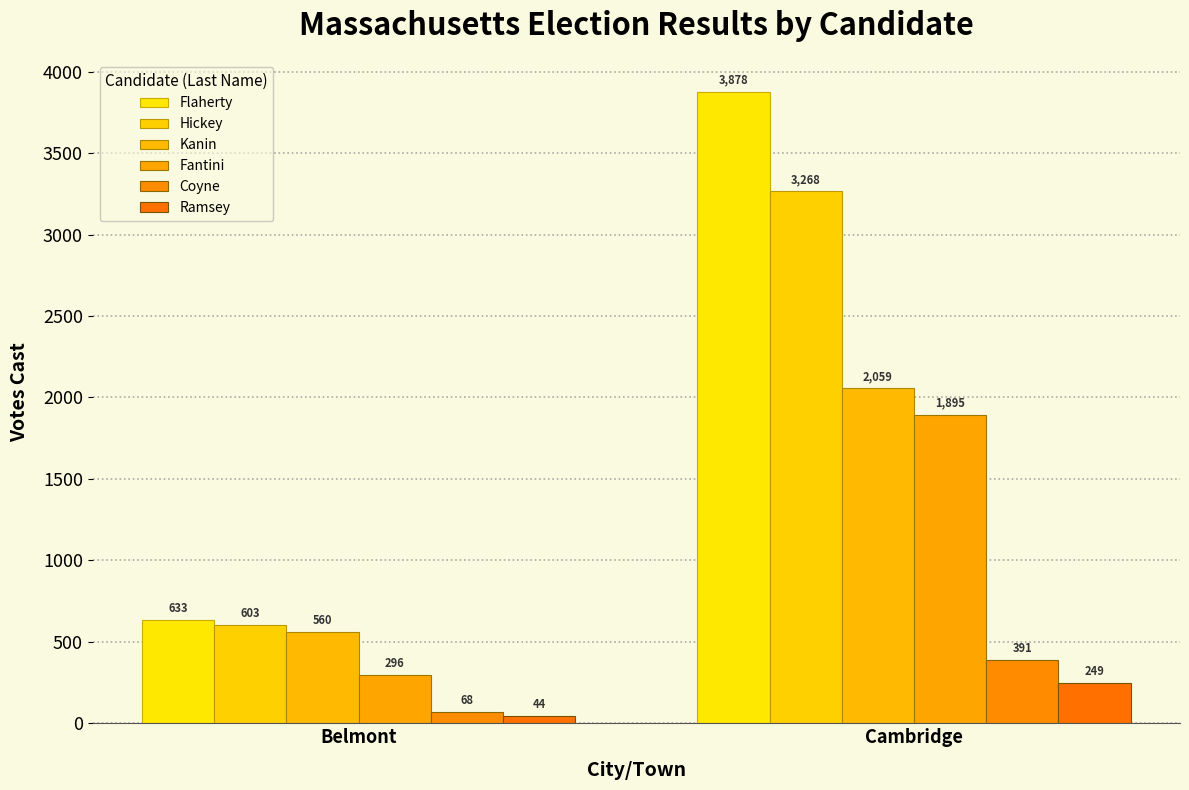

Is it true that Coyne equals 36 at Belmont?

False